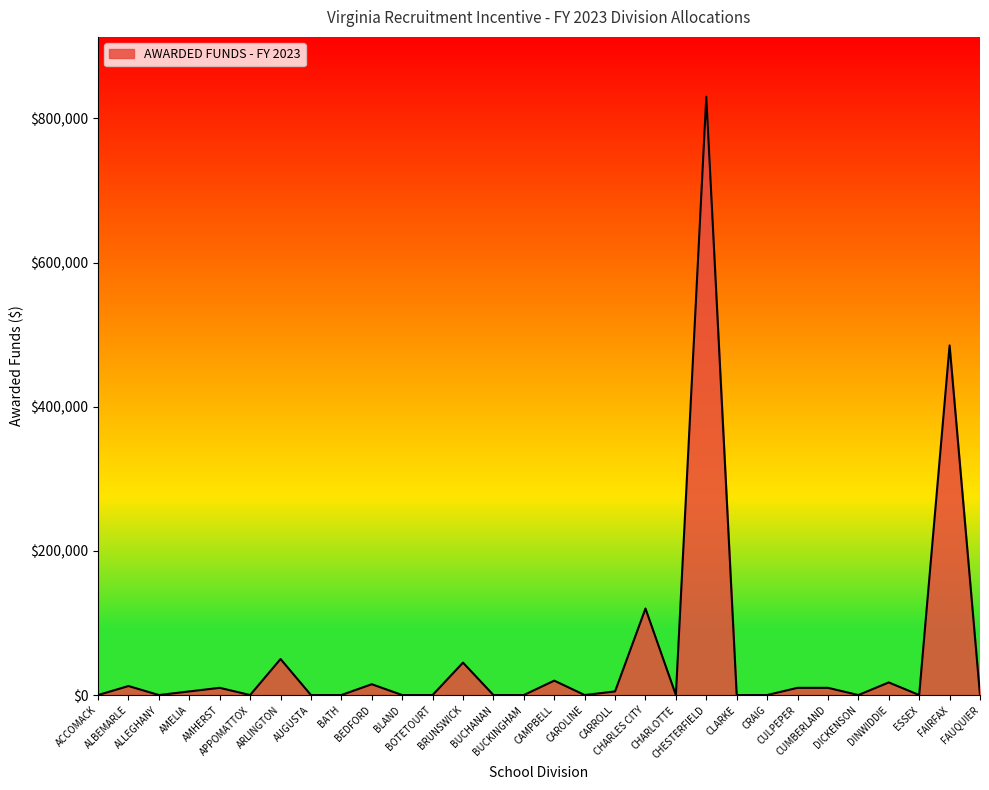

What is the sum of all values?

1635000